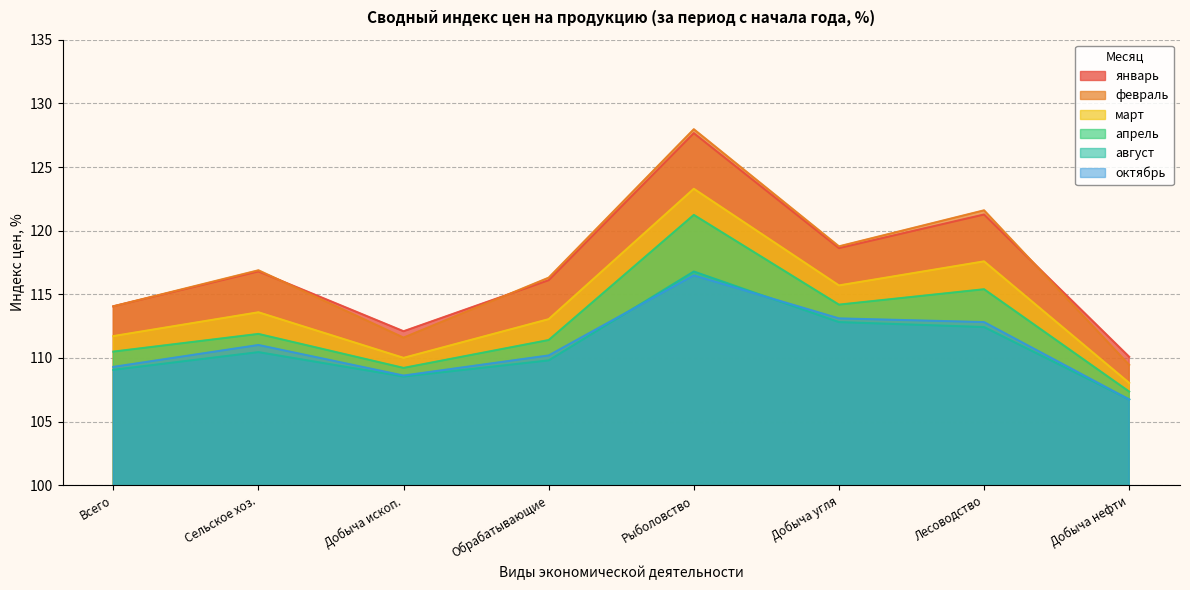

What position from the right is Всего?

8